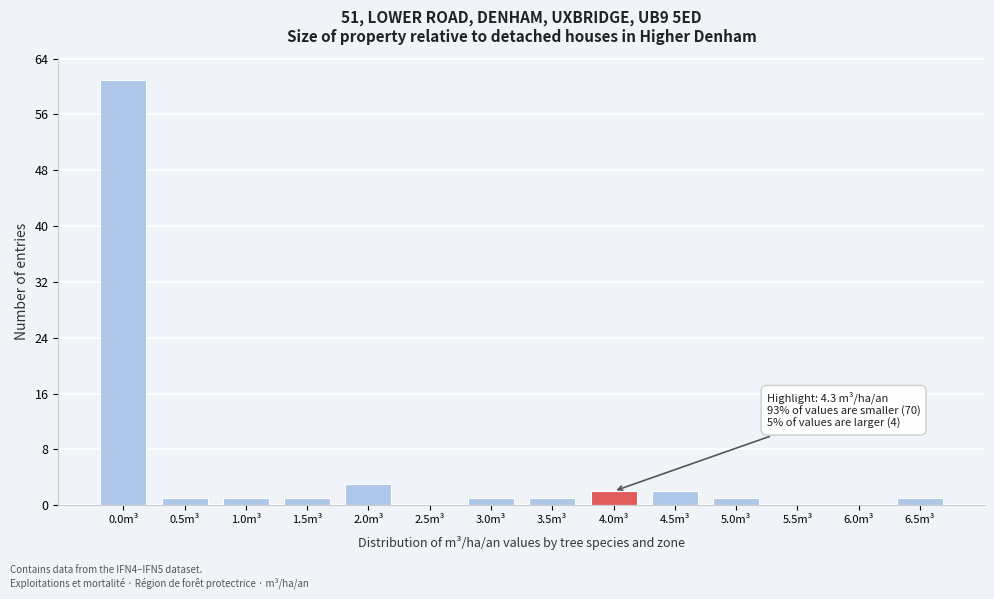

Reading right to left, transcribe all the data shown in this chart.

6.5m³=1	6.0m³=0	5.5m³=0	5.0m³=1	4.5m³=2	4.0m³=2	3.5m³=1	3.0m³=1	2.5m³=0	2.0m³=3	1.5m³=1	1.0m³=1	0.5m³=1	0.0m³=61